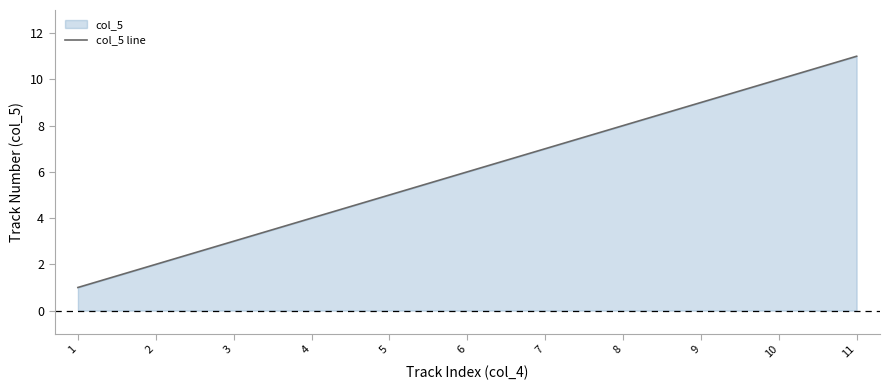

At which category does the chart reach its minimum across all series?

1